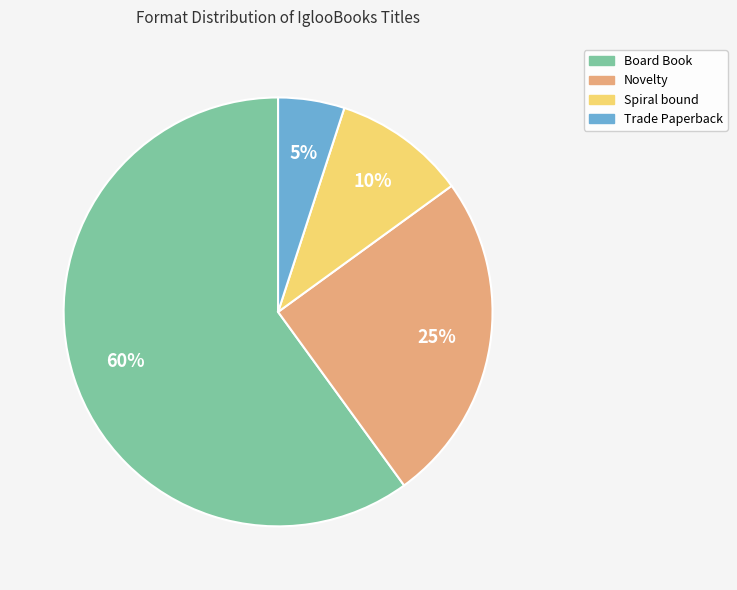

Which slice is the largest?

Board Book